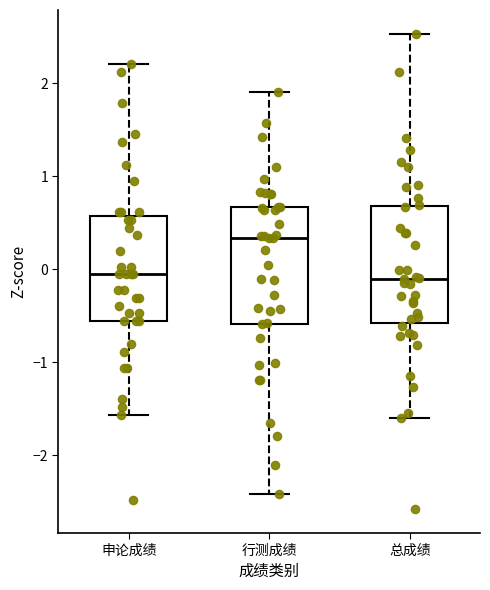

Where is the lower edge of the box for 行测成绩 on the y-axis? The values are not printed on the chart, so give them approximately, as read against the axis.

-0.6